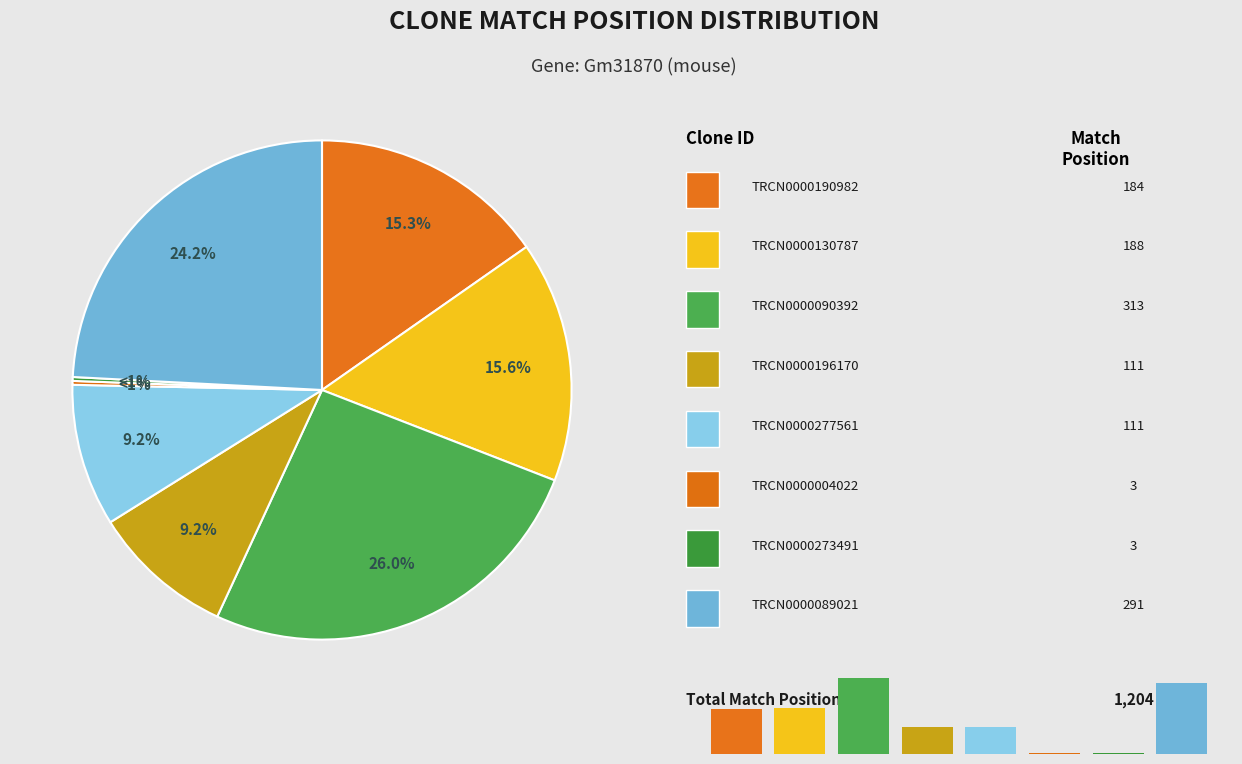

Does any single category account for the majority?

No